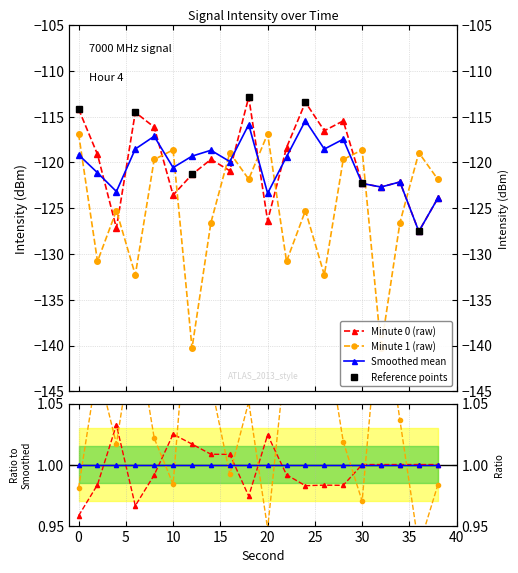

Reading left to right, extract all data points from this chart.

Minute 0 (raw): -114.2	-119.1	-127.2	-114.5	-116.1	-123.6	-121.3	-119.7	-120.9	-112.9	-126.4	-118.4	-113.4	-116.5	-115.5	-122.3	-122.7	-122.1	-127.5	-123.9
Minute 1 (raw): -116.9	-130.8	-125.3	-132.3	-119.7	-118.6	-140.3	-126.6	-118.9	-121.8	-116.9	-130.8	-125.3	-132.3	-119.7	-118.6	-140.3	-126.6	-118.9	-121.8
Smoothed mean: -119.2	-121.1	-123.2	-118.5	-117.1	-120.6	-119.3	-118.7	-119.9	-115.9	-123.4	-119.4	-115.4	-118.5	-117.5	-122.3	-122.7	-122.1	-127.5	-123.9